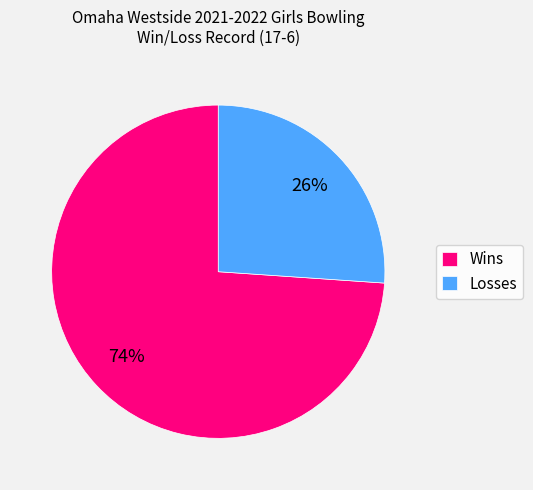

Is the sum of Wins and Losses greater than half?

Yes